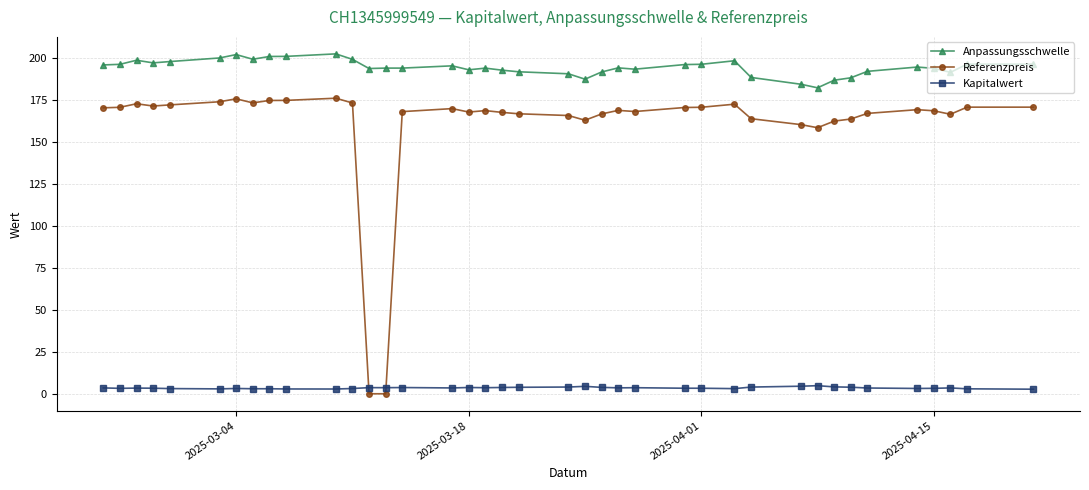

Rank the series by their average value, from lowest to highest.

Kapitalwert, Referenzpreis, Anpassungsschwelle